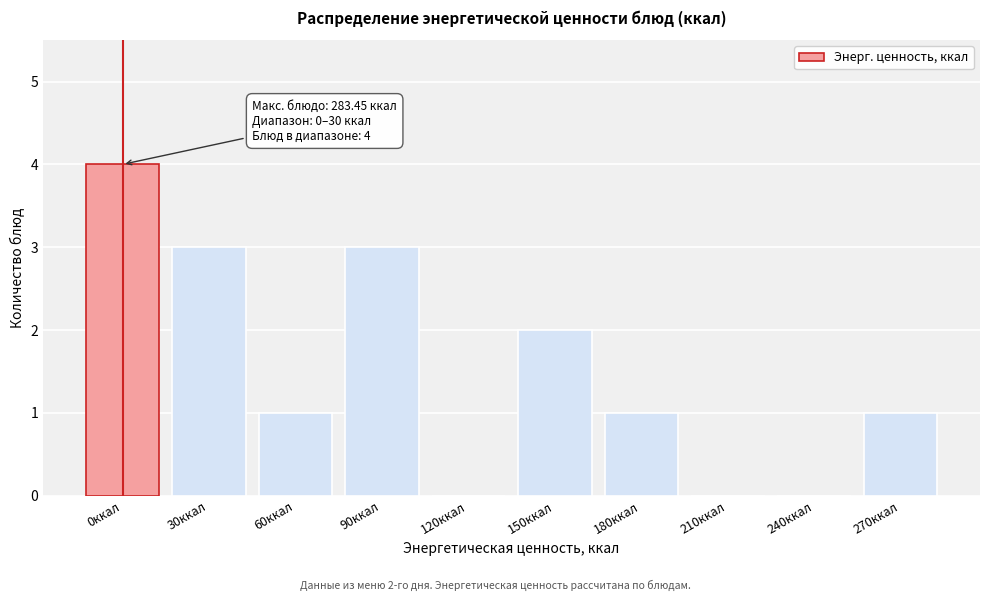

Reading right to left, list all the values displayed in this chart.

270ккал=1	240ккал=0	210ккал=0	180ккал=1	150ккал=2	120ккал=0	90ккал=3	60ккал=1	30ккал=3	0ккал=4